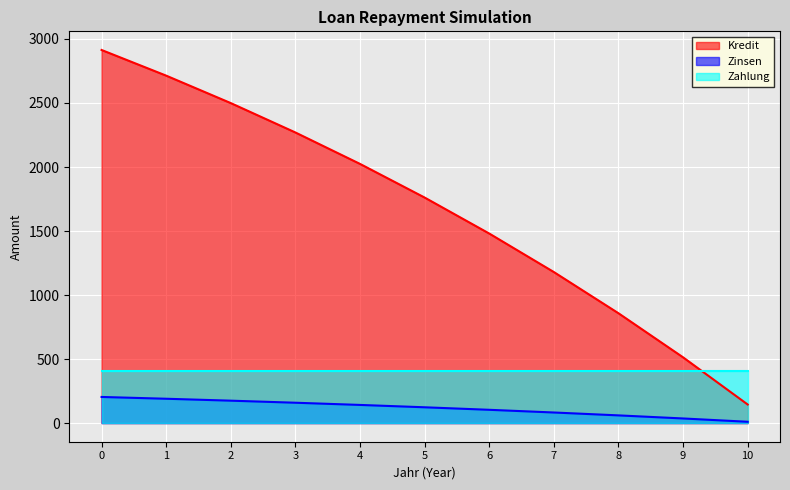

What is the maximum value for Kredit?

2914.0